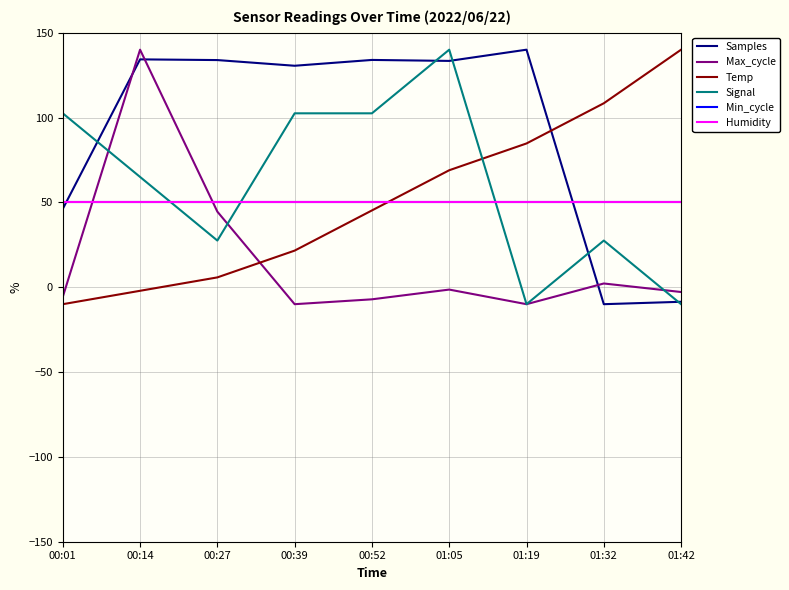

True or false: Signal has a value of 27.5 at 00:27.

True